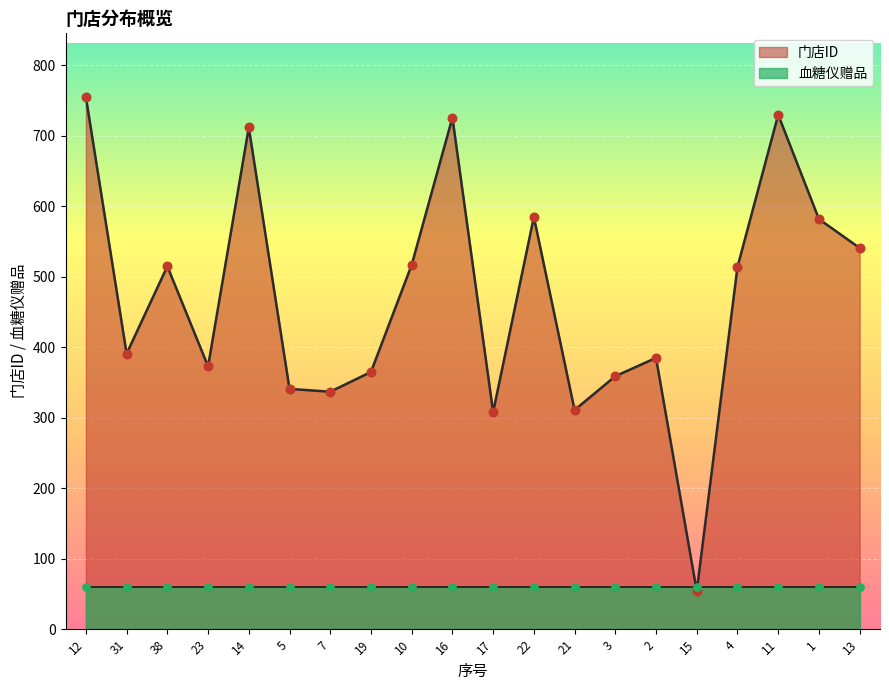

Which has a higher value, 11 or 38?

11